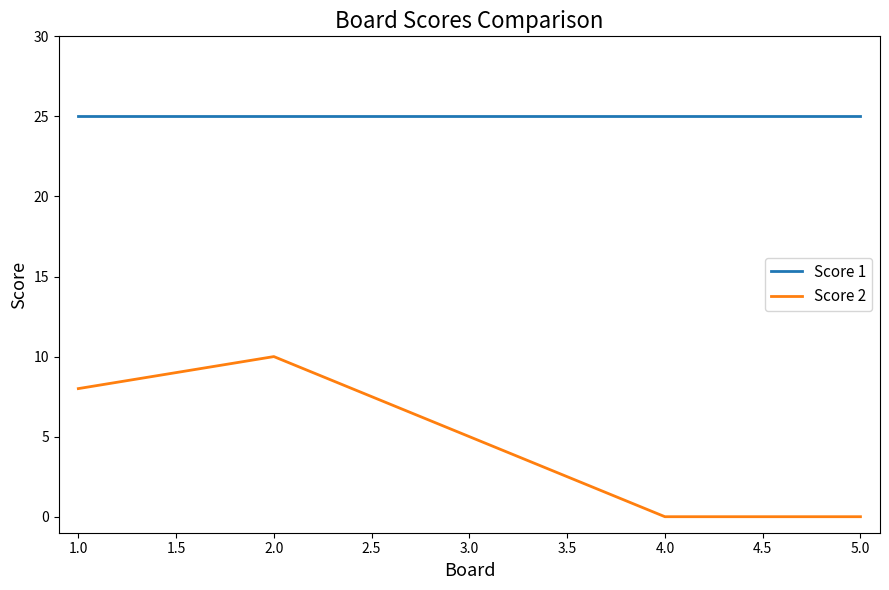

Is it true that Score 1 equals 25 at 4.0?

True